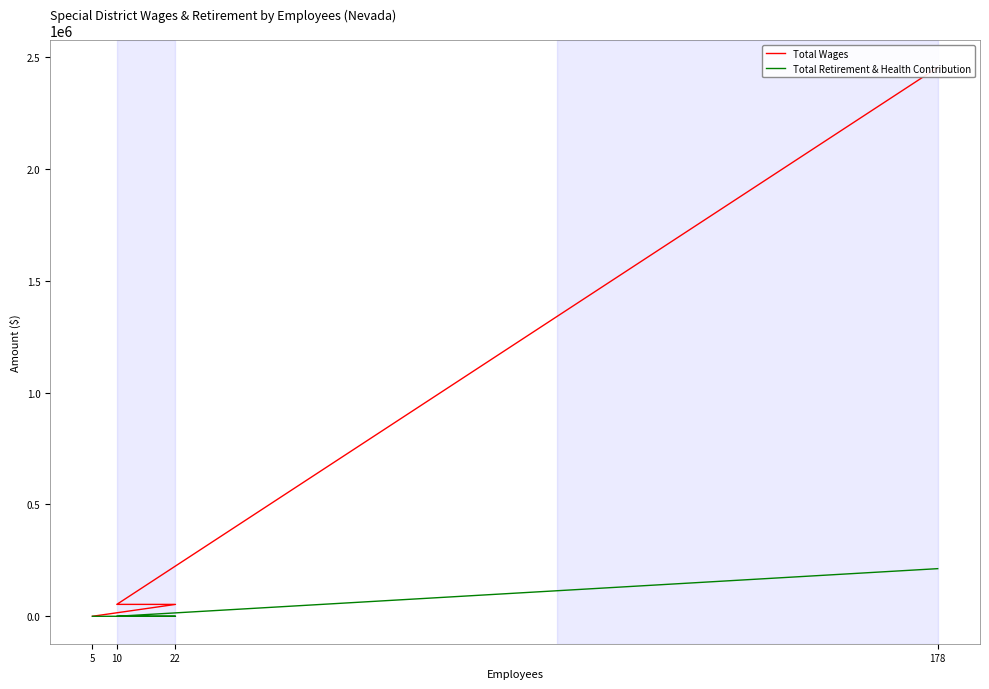

Count the Total Retirement & Health Contribution values in the range 0 to 212866.

4